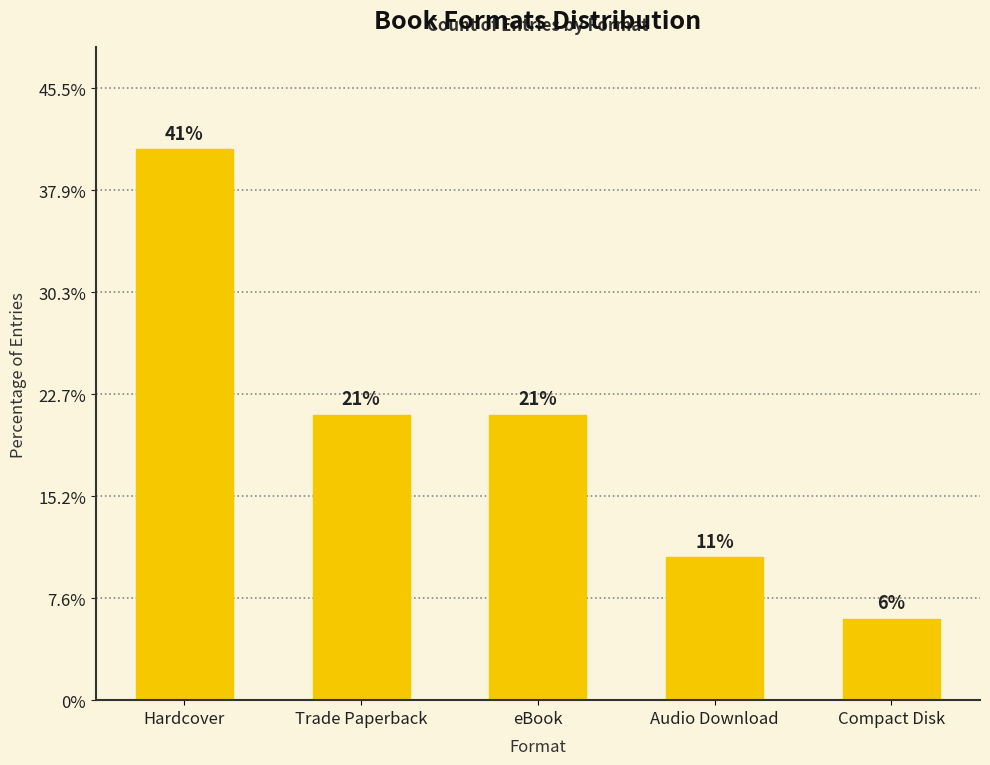

List the labels in order of value, largest first.

Hardcover, Trade Paperback, eBook, Audio Download, Compact Disk